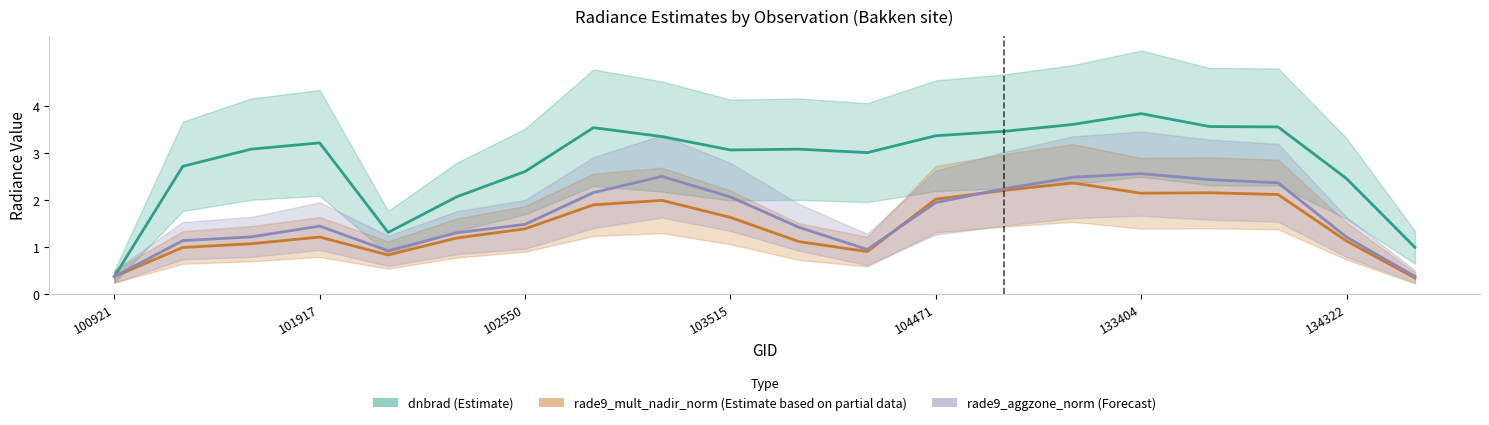

Rank the series by their maximum value, from highest to lowest.

dnbrad, rade9_aggzone_norm, rade9_mult_nadir_norm